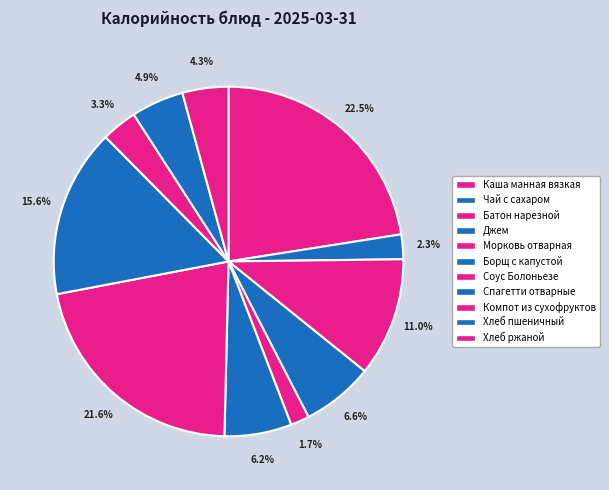

To the nearest percent, what is the average slice percentage?

9%